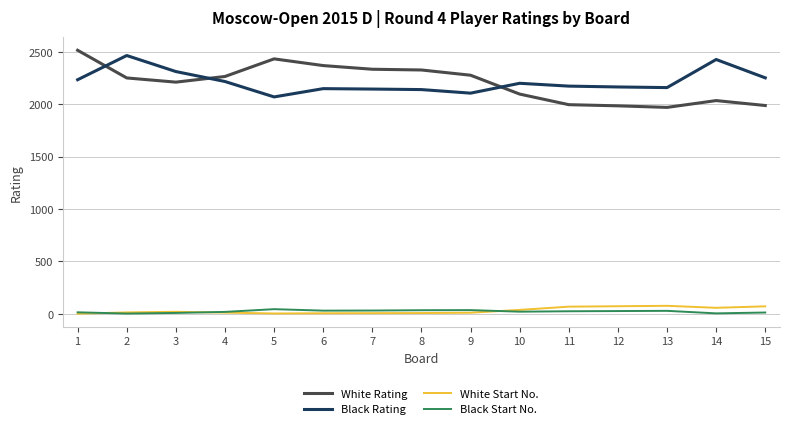

True or false: Black Start No. and White Rating cross at least once.

False